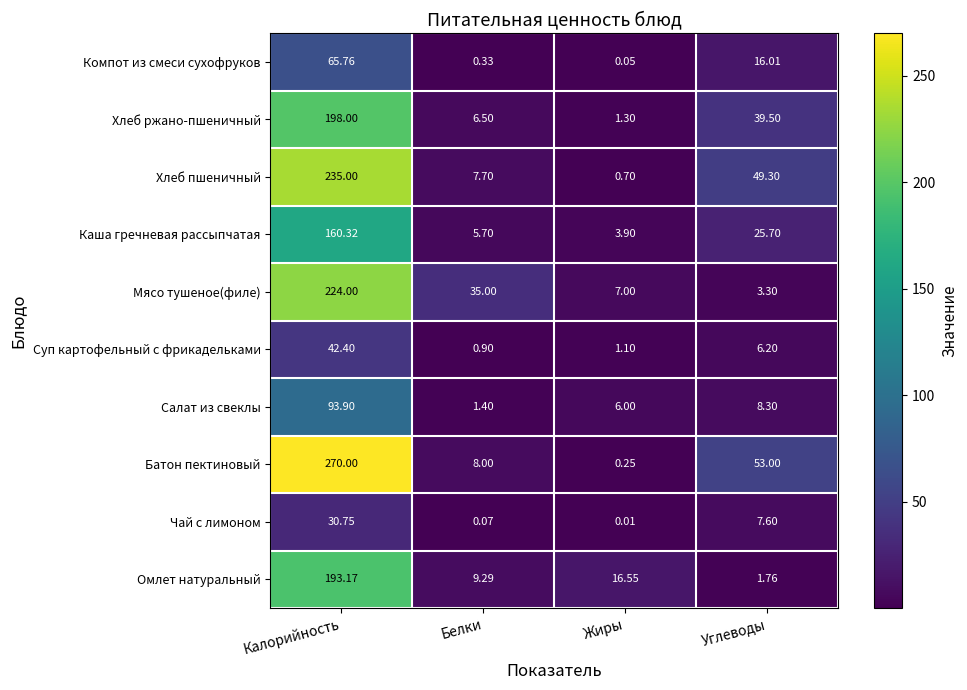

Rank the series by their maximum value, from lowest to highest.

Чай с лимоном, Суп картофельный с фрикадельками, Компот из смеси сухофруков, Салат из свеклы, Каша гречневая рассыпчатая, Омлет натуральный, Хлеб ржано-пшеничный, Мясо тушеное(филе), Хлеб пшеничный, Батон пектиновый